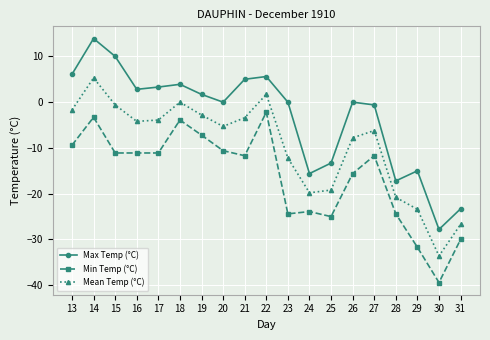

List the series in order of their overall mean, lowest first.

Min Temp (°C), Mean Temp (°C), Max Temp (°C)